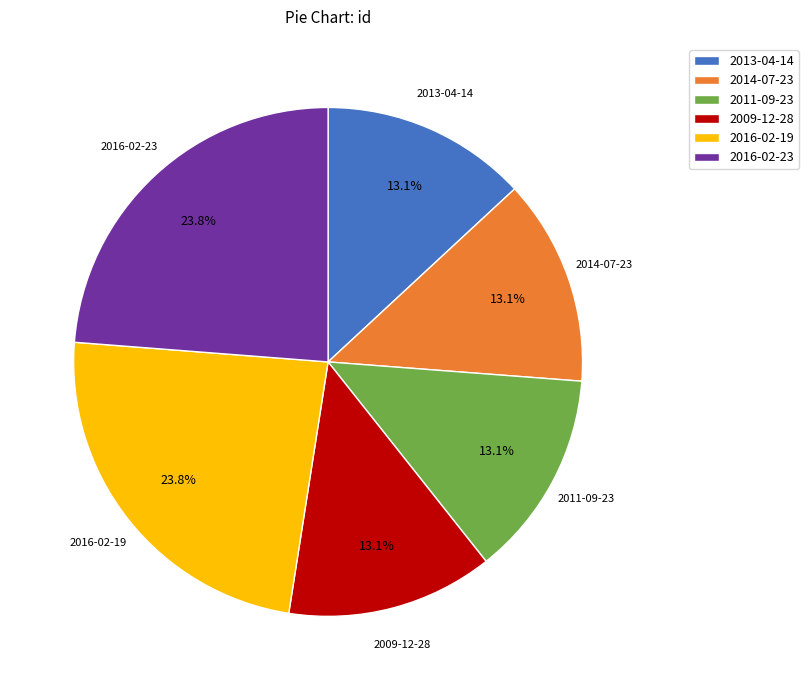

What portion of the pie excludes 2013-04-14?

86.9%